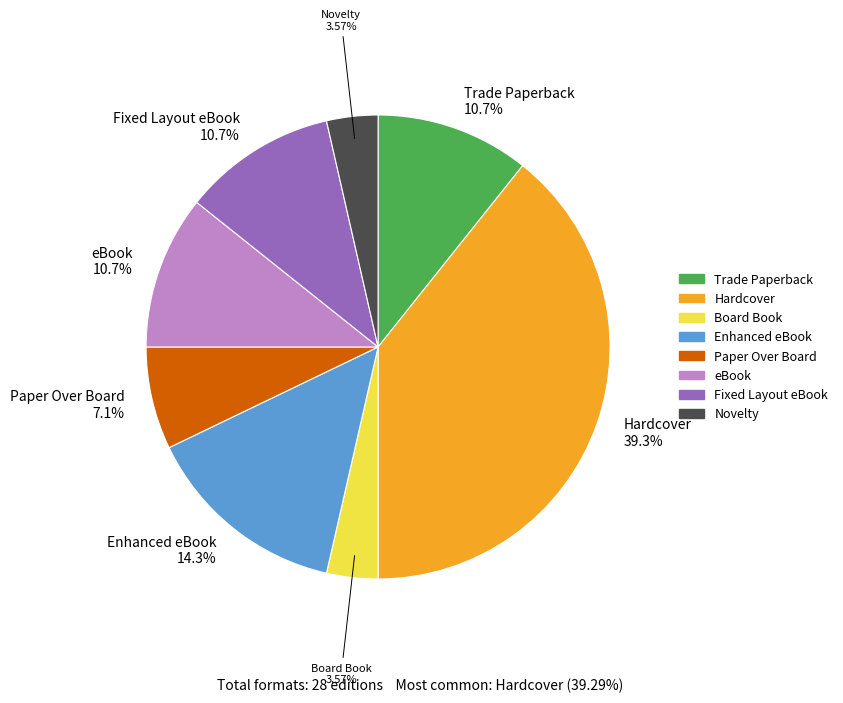

To the nearest percent, what portion does Fixed Layout eBook represent?

11%